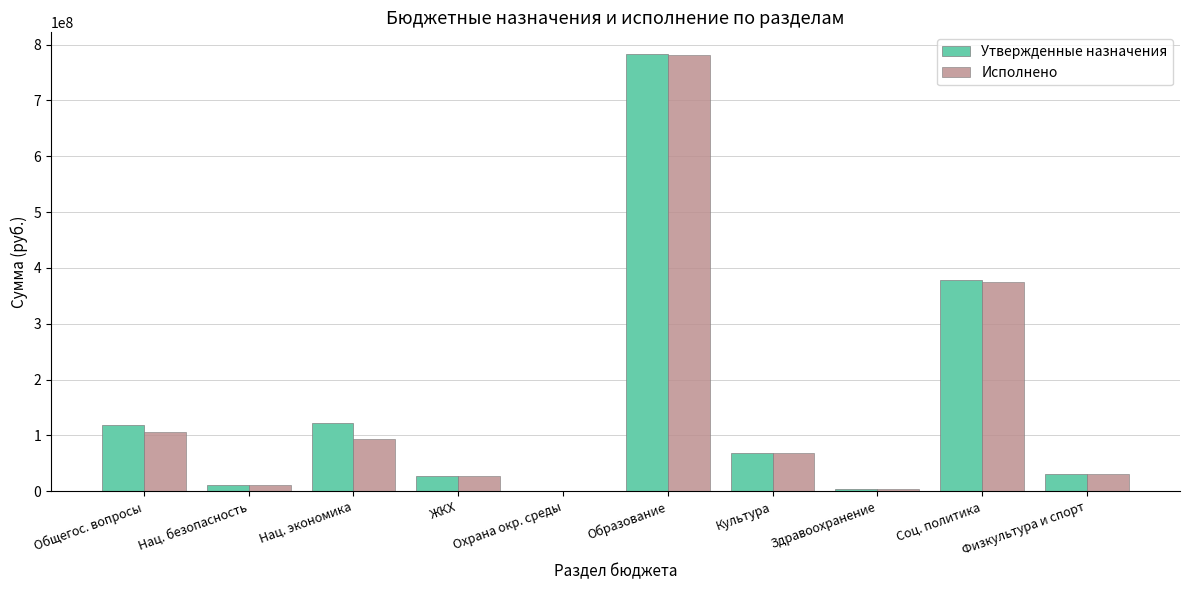

How many data points does each series have?

10